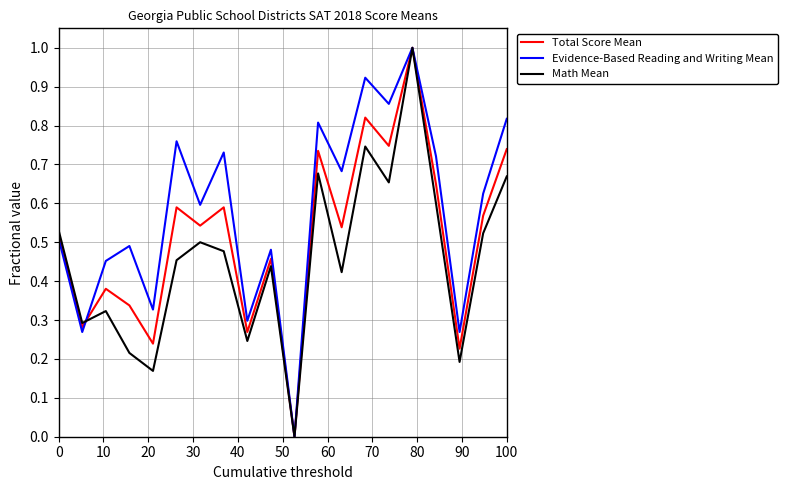

Which series has the largest total across all categories?

Evidence-Based Reading and Writing Mean